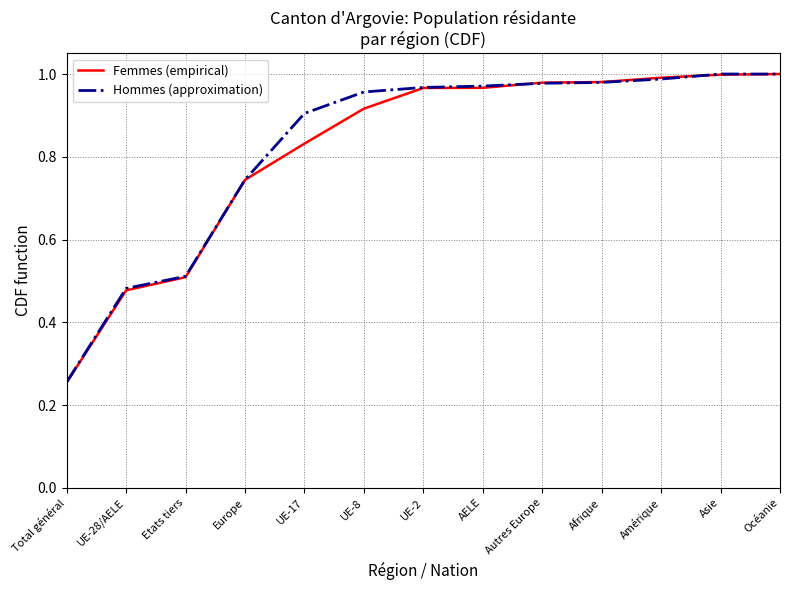

Which category has the lowest value across all series?

Total général